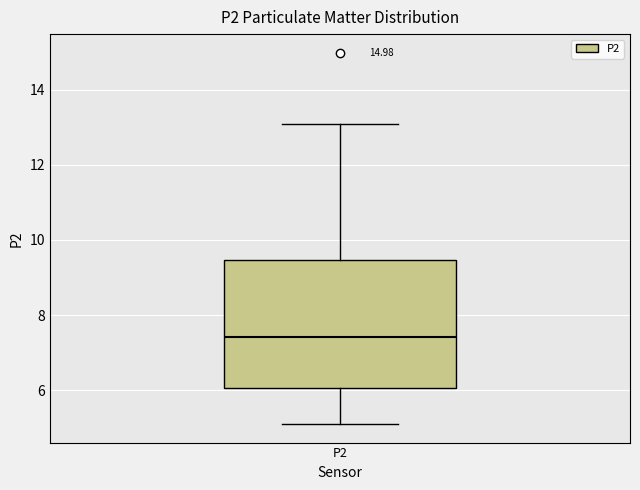

Read this box plot against the y-axis: the position of the median line, the range covered by the box, and the ends of both whiskers. The values are not printed on the chart, so give them approximately, as read against the axis.

median 7.4, box 6.0 to 9.4, whiskers 5.2 to 13.0